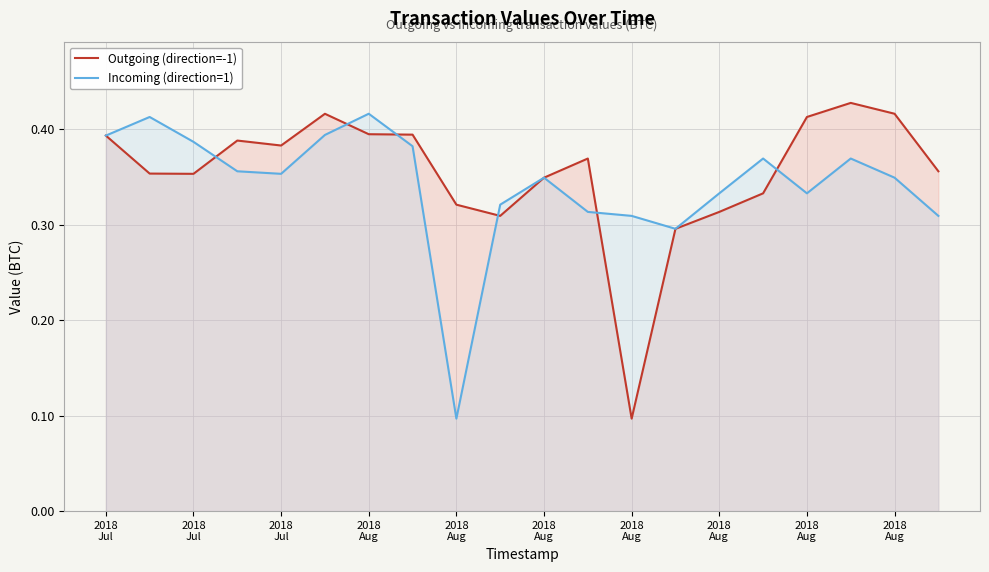

In Outgoing (direction=-1), how many points are lower than both neighbors (excluding endpoints)?

4